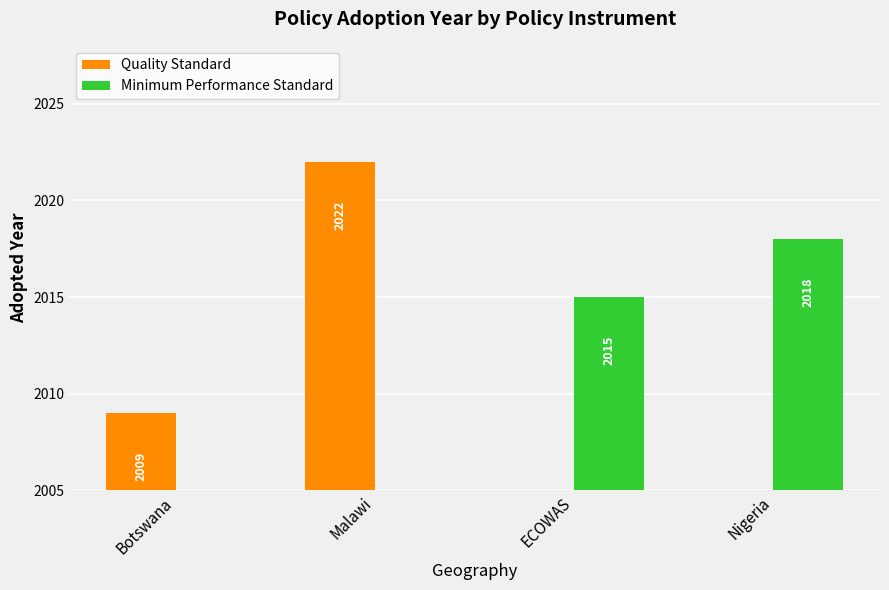

List the series in order of their overall mean, highest first.

Minimum Performance Standard, Quality Standard